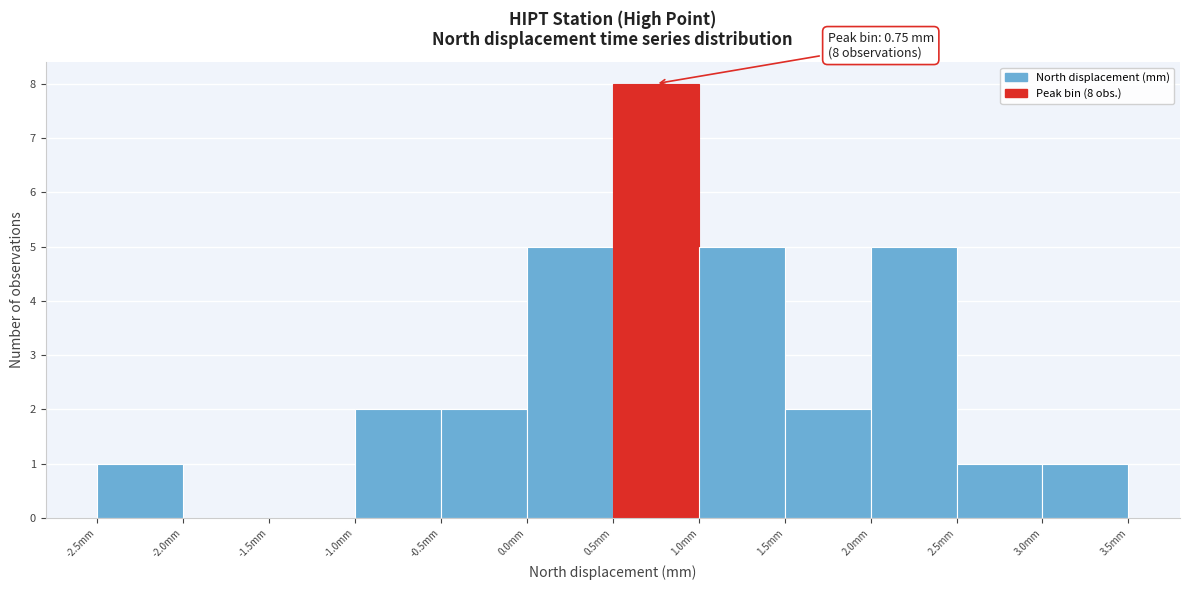

Over which range of the x-axis is the bar tallest?

0.5 to 1.0